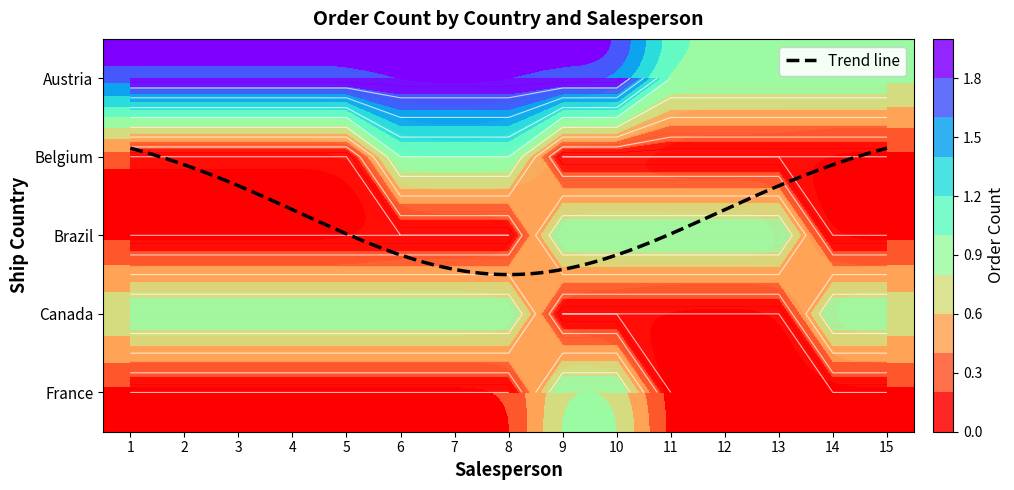

Reading left to right, transcribe all the data shown in this chart.

Austria: 1=2	2=2	3=2	4=2	5=2	6=2	7=2	8=2	9=2	10=2	11=1	12=1	13=1	14=1	15=1
Belgium: 1=0	2=0	3=0	4=0	5=0	6=1	7=1	8=1	9=0	10=0	11=0	12=0	13=0	14=0	15=0
Brazil: 1=0	2=0	3=0	4=0	5=0	6=0	7=0	8=0	9=1	10=1	11=1	12=1	13=1	14=0	15=0
Canada: 1=1	2=1	3=1	4=1	5=1	6=1	7=1	8=1	9=0	10=0	11=0	12=0	13=0	14=1	15=1
France: 1=0	2=0	3=0	4=0	5=0	6=0	7=0	8=0	9=1	10=1	11=0	12=0	13=0	14=0	15=0